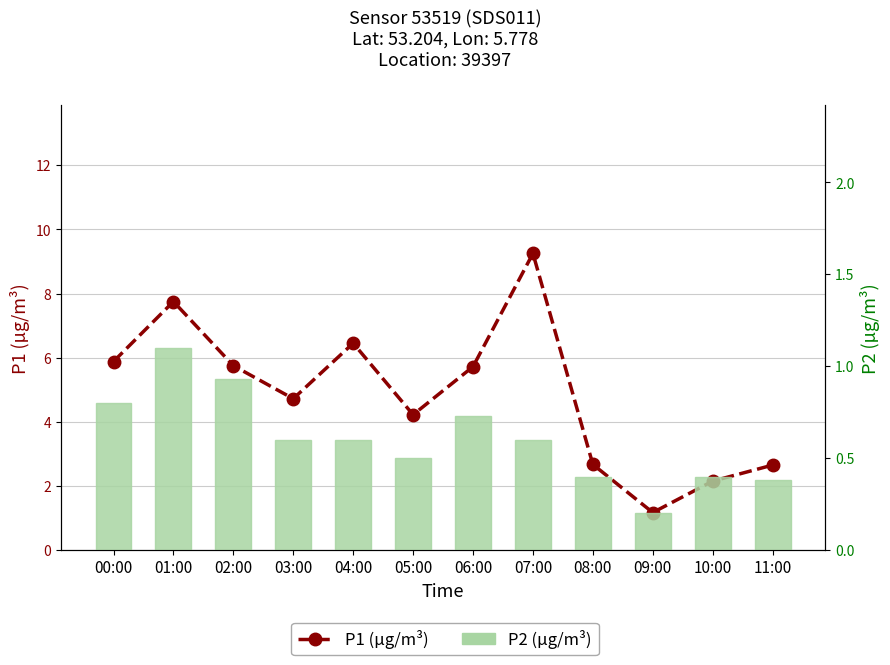

How many data points in P1 (µg/m³) are less than 5?

6